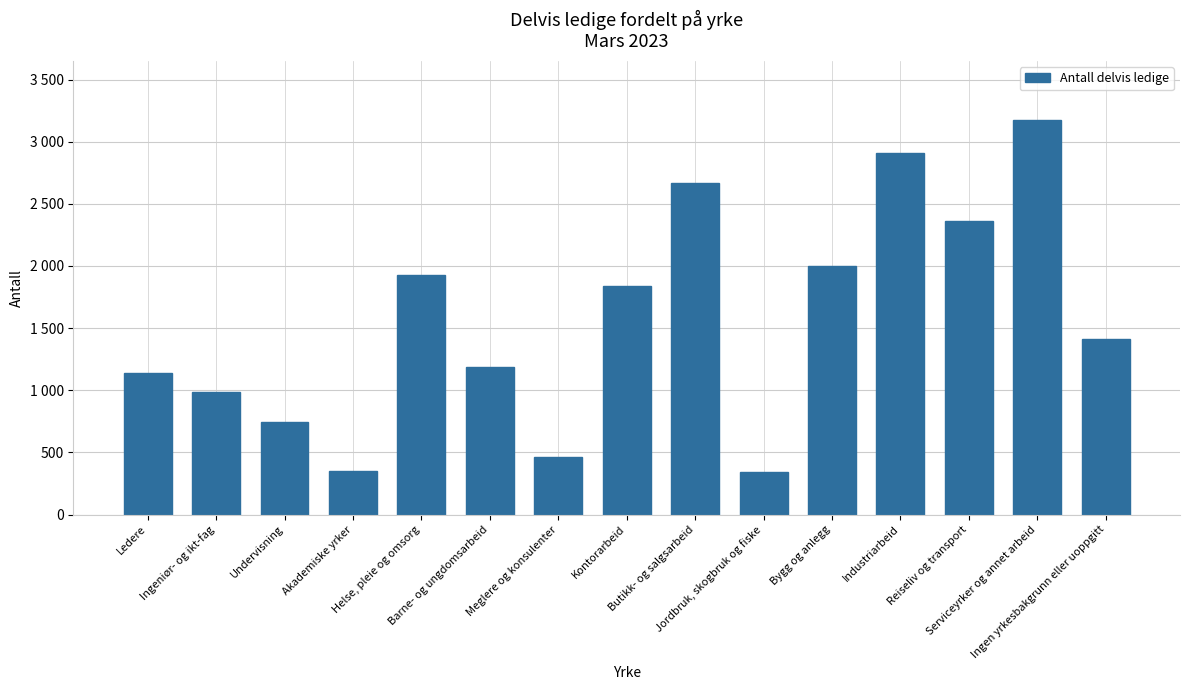

Reading right to left, list all the values displayed in this chart.

1412	3175	2360	2906	2001	341	2669	1841	461	1185	1930	351	747	985	1141